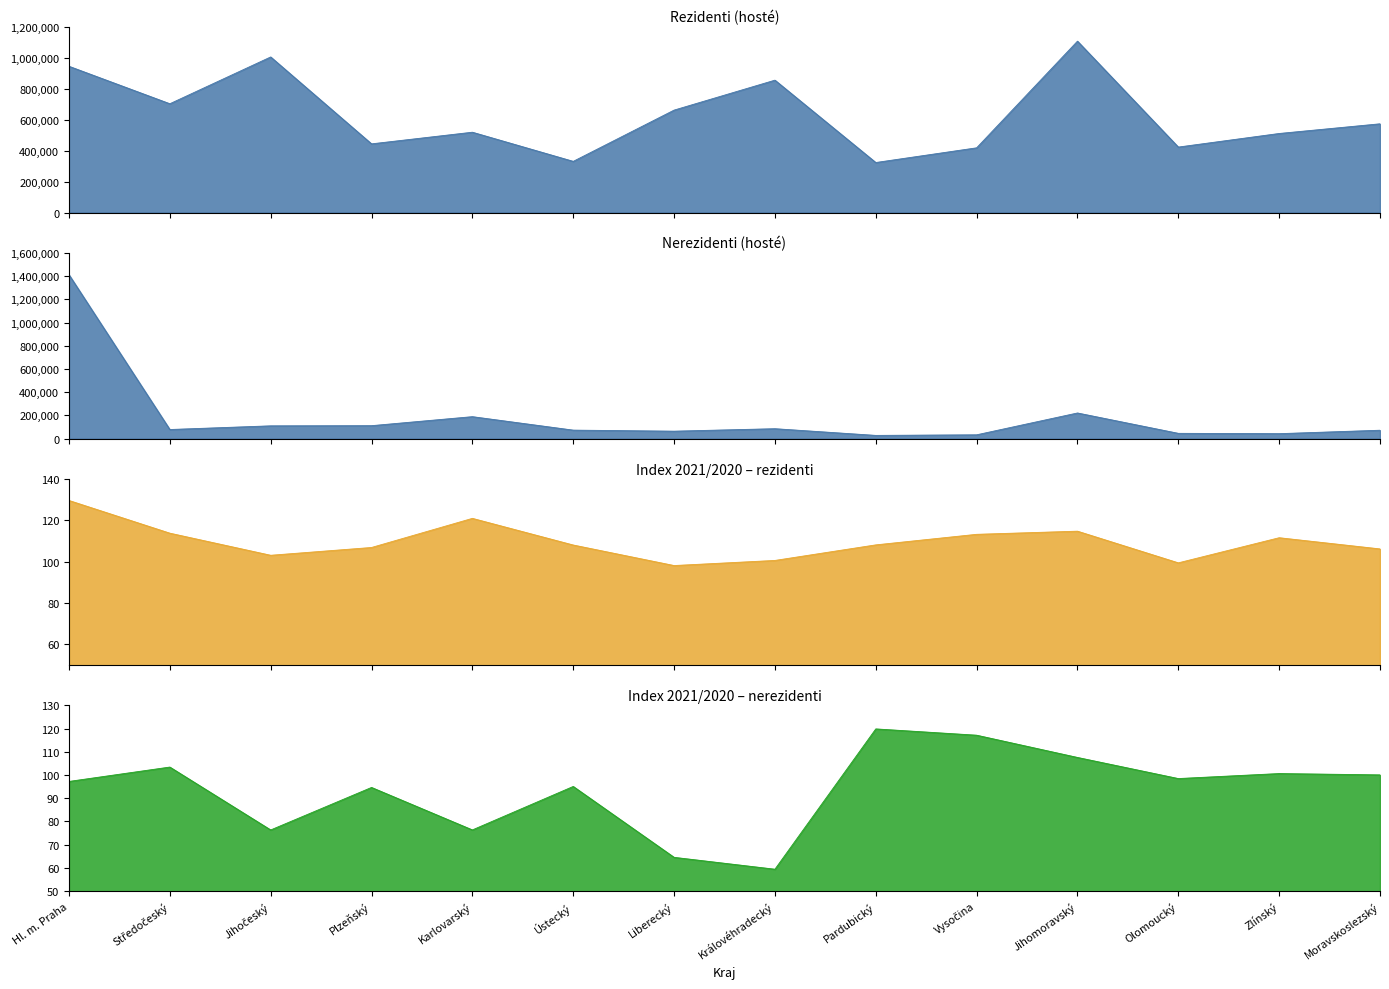

Which label corresponds to the smallest value in the chart?

Královéhradecký